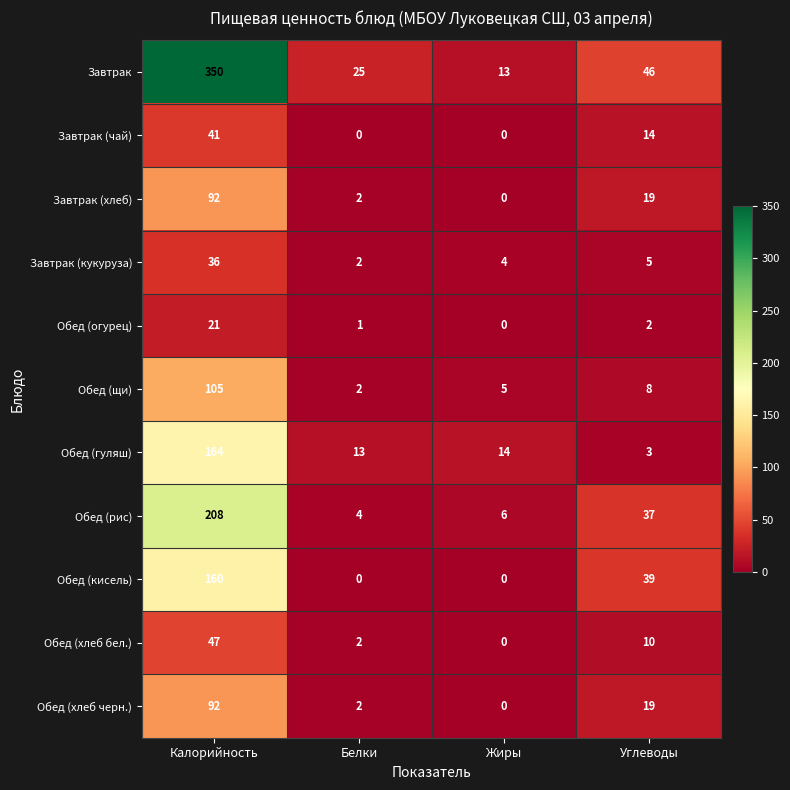

True or false: Обед (хлеб бел.) has a value of 4 at Углеводы.

False